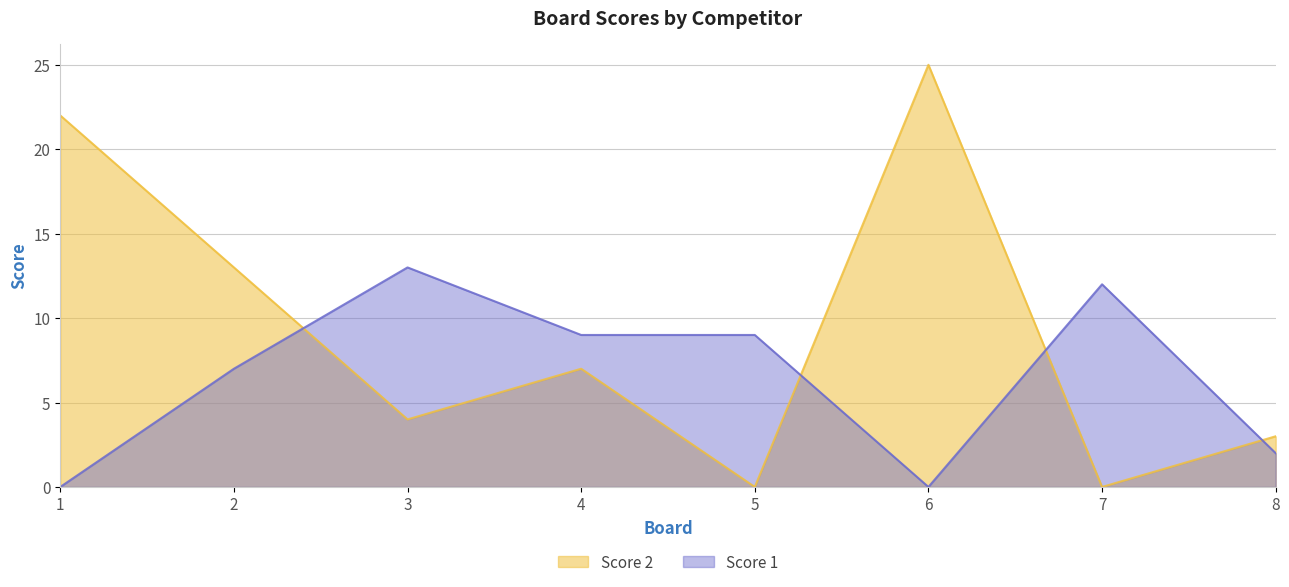

At which label does Score 2 reach its minimum?

5